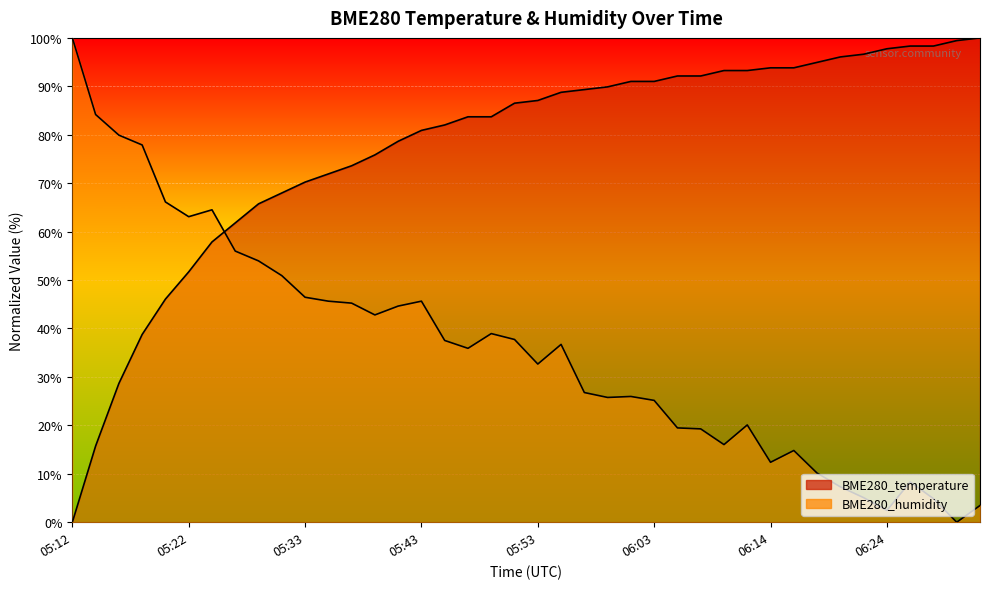

Reading left to right, extract all data points from this chart.

BME280_temperature: 05:12=0.0	05:14=15.7	05:16=28.7	05:18=38.8	05:20=46.1	05:22=51.7	05:24=57.9	05:26=61.8	05:28=65.7	05:30=68.0	05:33=70.2	05:35=71.9	05:37=73.6	05:39=75.8	05:41=78.7	05:43=80.9	05:45=82.0	05:47=83.7	05:49=83.7	05:51=86.5	05:53=87.1	05:55=88.8	05:57=89.3	05:59=89.9	06:01=91.0	06:03=91.0	06:05=92.1	06:08=92.1	06:10=93.3	06:12=93.3	06:14=93.8	06:16=93.8	06:18=94.9	06:20=96.1	06:22=96.6	06:24=97.8	06:26=98.3	06:28=98.3	06:30=99.4	06:32=100.0
BME280_humidity: 05:12=100.0	05:14=84.2	05:16=79.9	05:18=77.9	05:20=66.1	05:22=63.1	05:24=64.5	05:26=56.0	05:28=54.0	05:30=50.9	05:33=46.5	05:35=45.6	05:37=45.2	05:39=42.8	05:41=44.6	05:43=45.6	05:45=37.5	05:47=35.9	05:49=38.9	05:51=37.7	05:53=32.7	05:55=36.7	05:57=26.8	05:59=25.8	06:01=26.0	06:03=25.2	06:05=19.5	06:08=19.3	06:10=16.0	06:12=20.1	06:14=12.4	06:16=14.8	06:18=10.1	06:20=7.3	06:22=5.1	06:24=2.4	06:26=8.3	06:28=4.9	06:30=0.0	06:32=3.4